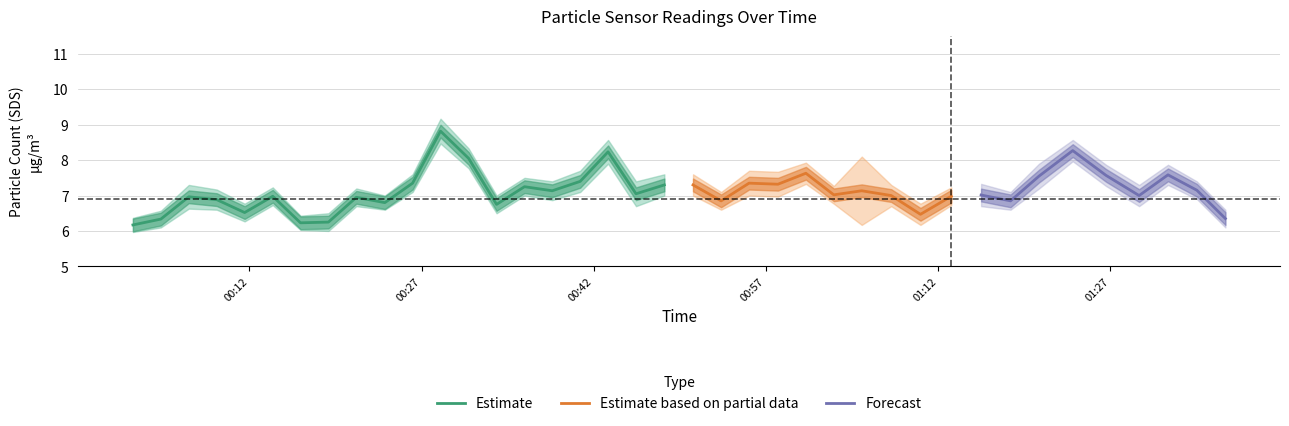

List the labels in order of value, largest first.

2022/08/03 00:28:39, 2022/08/03 00:43:15, 2022/08/03 00:31:06, 2022/08/03 00:40:49, 2022/08/03 00:26:13, 2022/08/03 00:48:09, 2022/08/03 00:35:58, 2022/08/03 00:38:23, 2022/08/03 00:45:41, 2022/08/03 00:14:02, 2022/08/03 00:06:43, 2022/08/03 00:21:19, 2022/08/03 00:09:09, 2022/08/03 00:23:48, 2022/08/03 00:33:32, 2022/08/03 00:11:35, 2022/08/03 00:04:17, 2022/08/03 00:18:53, 2022/08/03 00:16:27, 2022/08/03 00:01:51